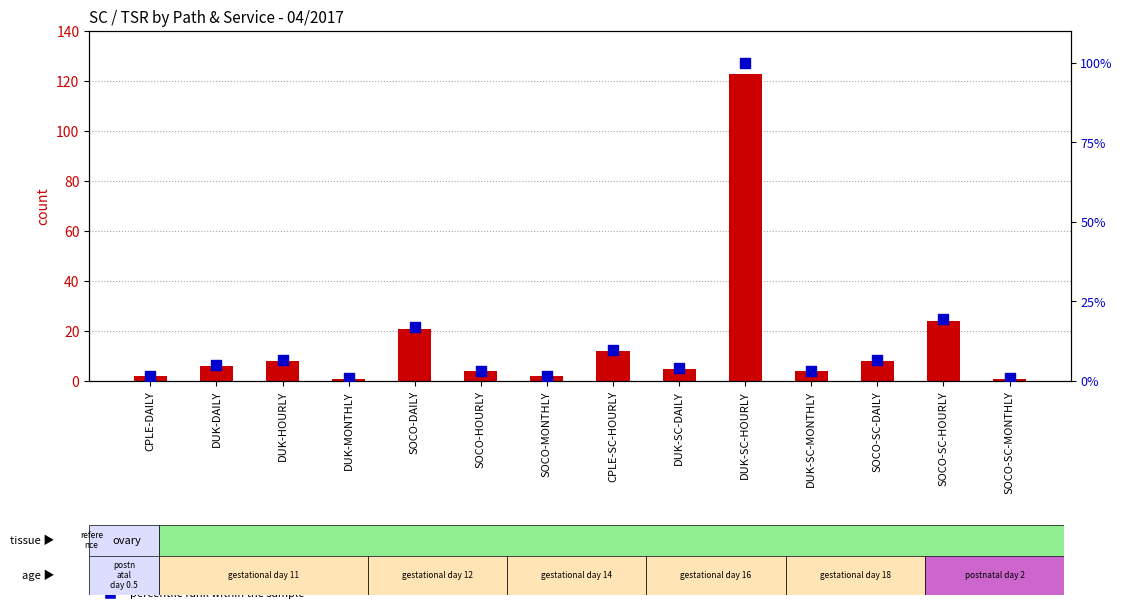

Which series contains the lowest Y value?

percentile rank within the sample